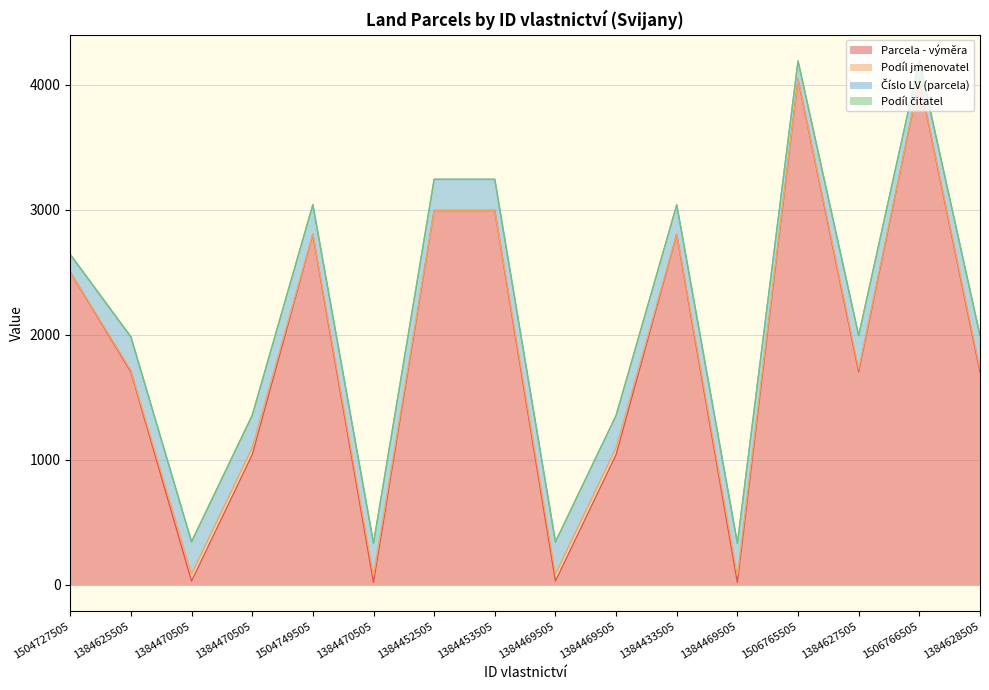

Rank the series at 1384469505 from highest to lowest value.

Číslo LV (parcela), Podíl jmenovatel, Parcela - výměra, Podíl čitatel